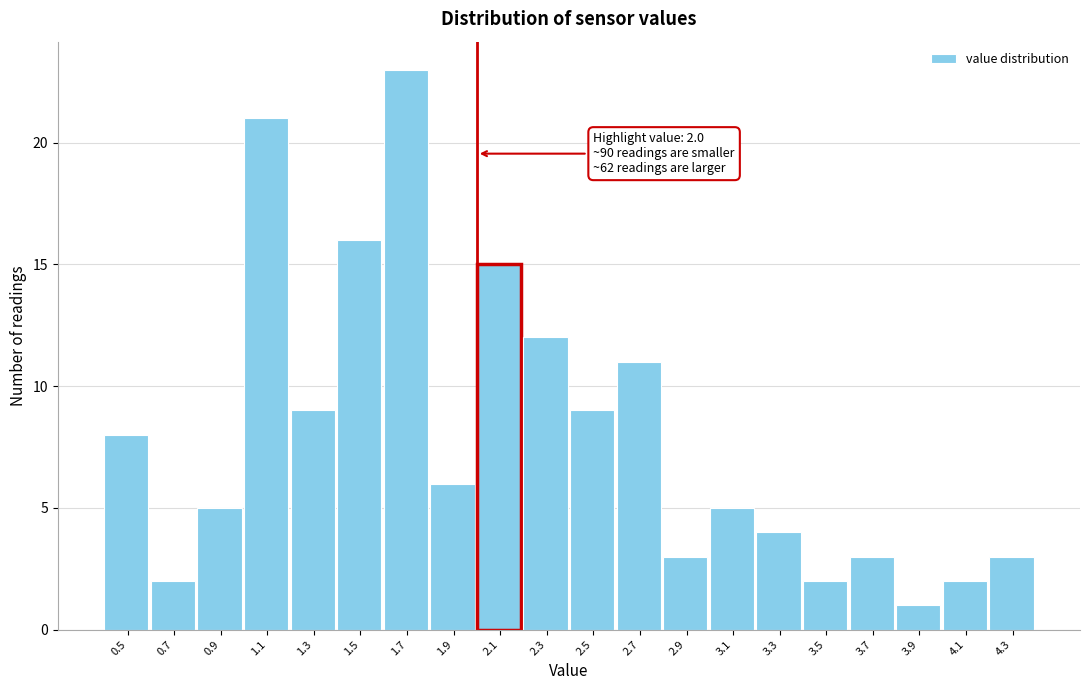

Over which range of the x-axis is the bar tallest?

1.6 to 1.8